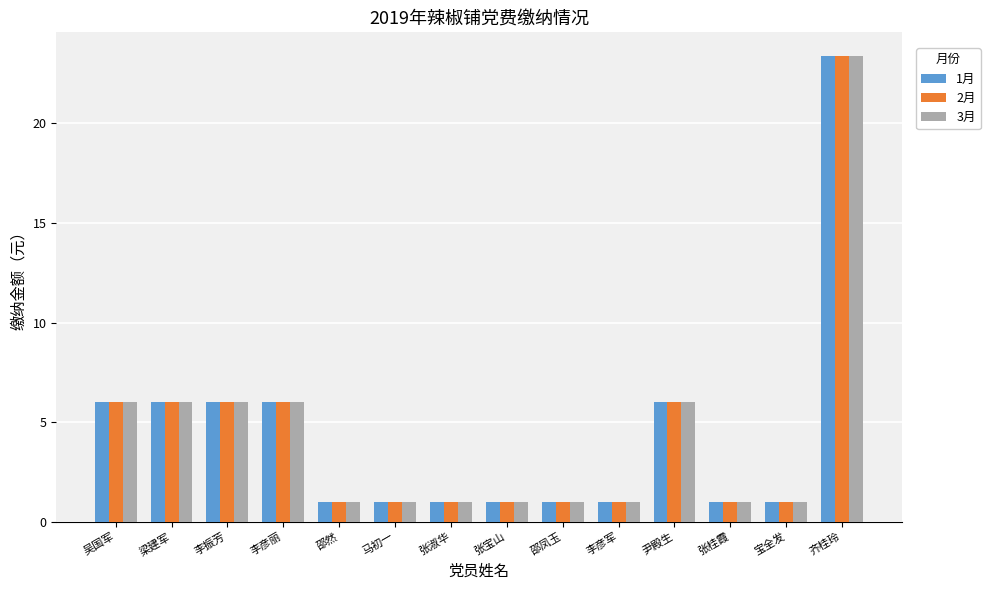

Reading right to left, what are all the values shown in this chart?

1月: 23.4	1.0	1.0	6.0	1.0	1.0	1.0	1.0	1.0	1.0	6.0	6.0	6.0	6.0
2月: 23.4	1.0	1.0	6.0	1.0	1.0	1.0	1.0	1.0	1.0	6.0	6.0	6.0	6.0
3月: 23.4	1.0	1.0	6.0	1.0	1.0	1.0	1.0	1.0	1.0	6.0	6.0	6.0	6.0